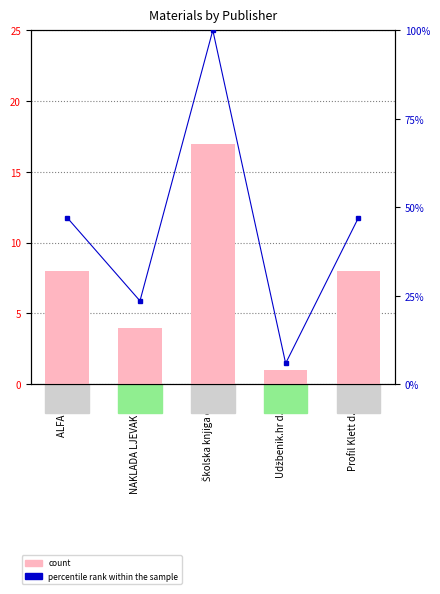

What is the spread (max minus min) of values at Udžbenik.hr d.o.o.?

4.9